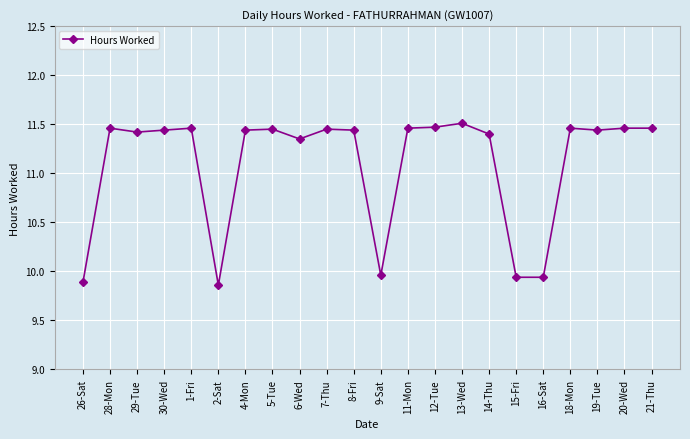

True or false: the data shows 15.2 at 14-Thu.

False